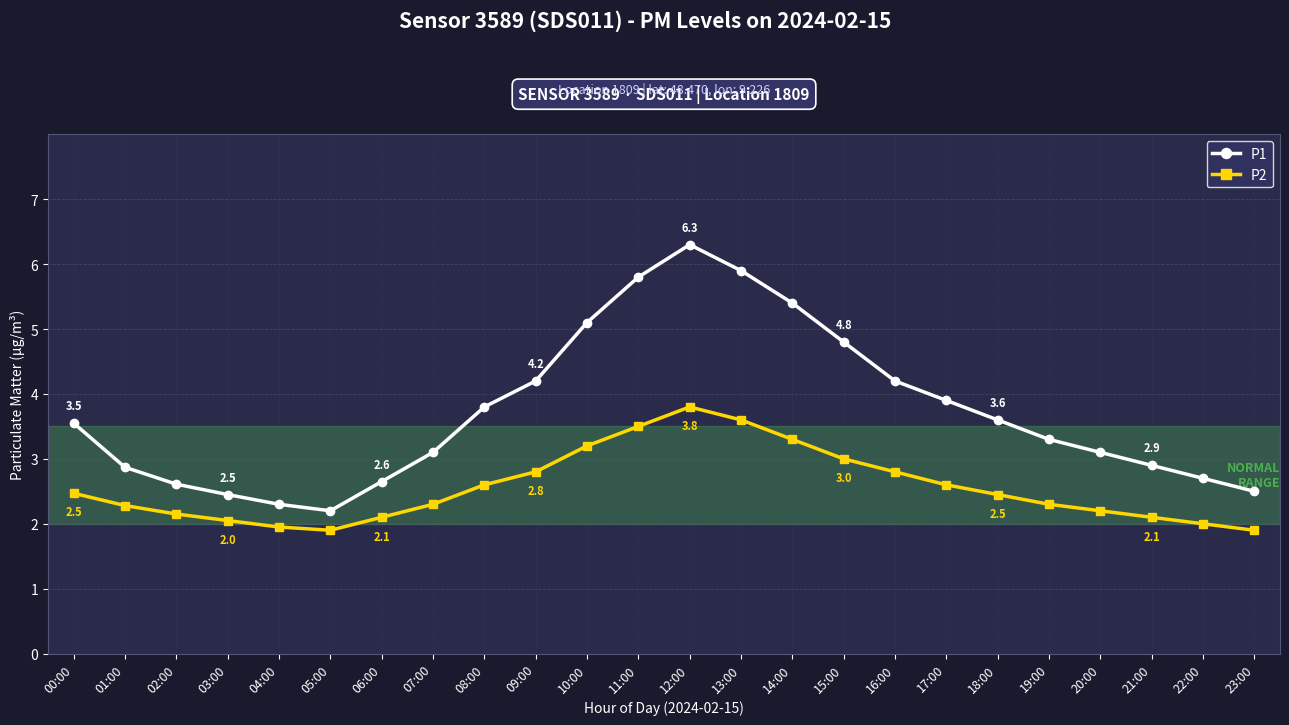

Is it true that P1 equals 3.3 at 15:00?

False